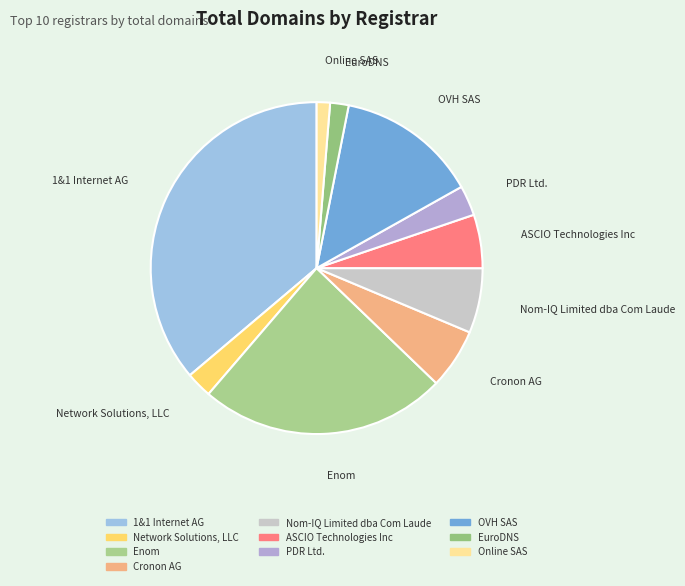

Which slice is the smallest?

Online SAS - Bookmyname.com